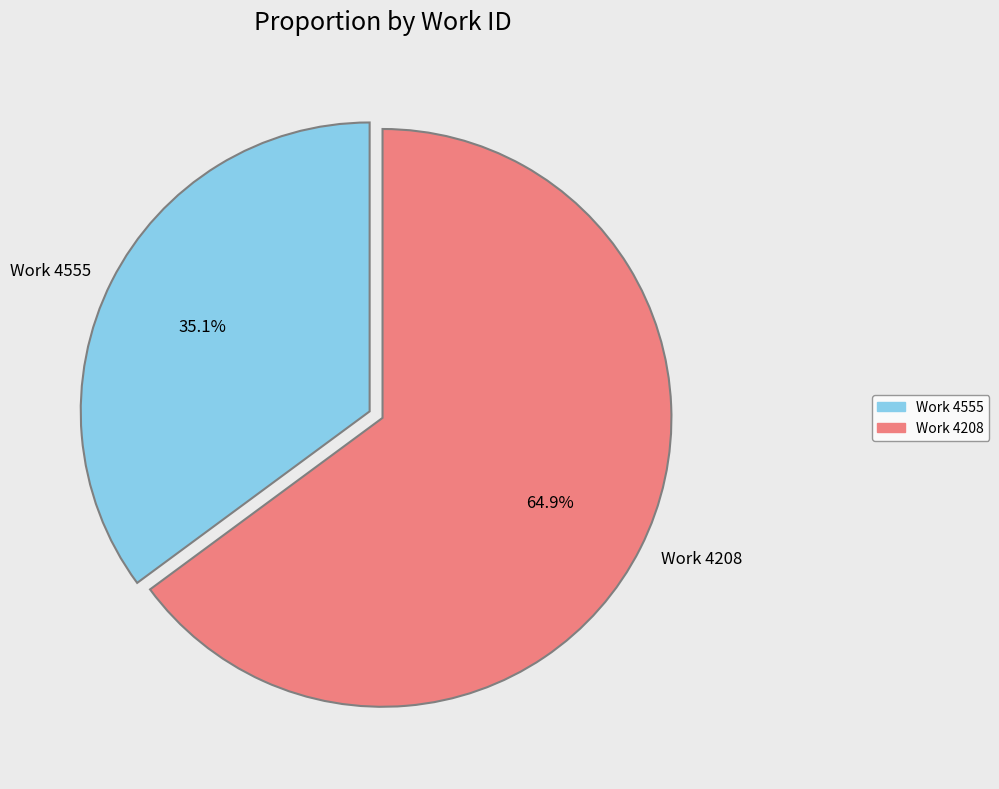

What is the ratio of the value at Work 4555 to the value at Work 4208?

0.5